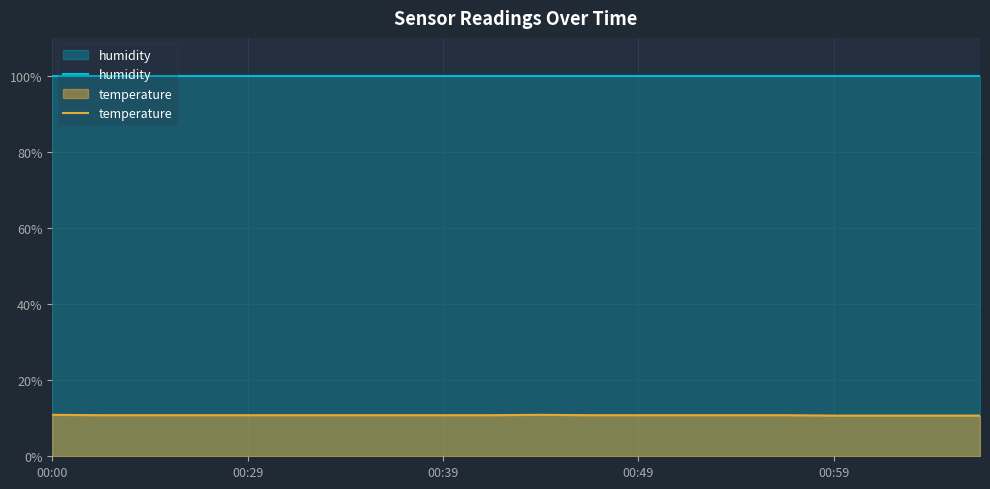

True or false: humidity and temperature intersect in this chart.

False